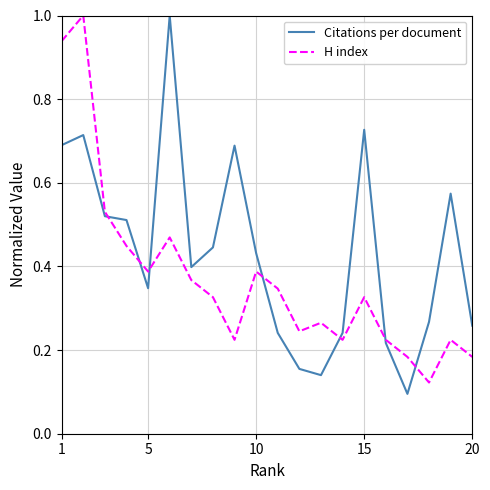

Rank the series by their average value, from highest to lowest.

Citations per document, H index